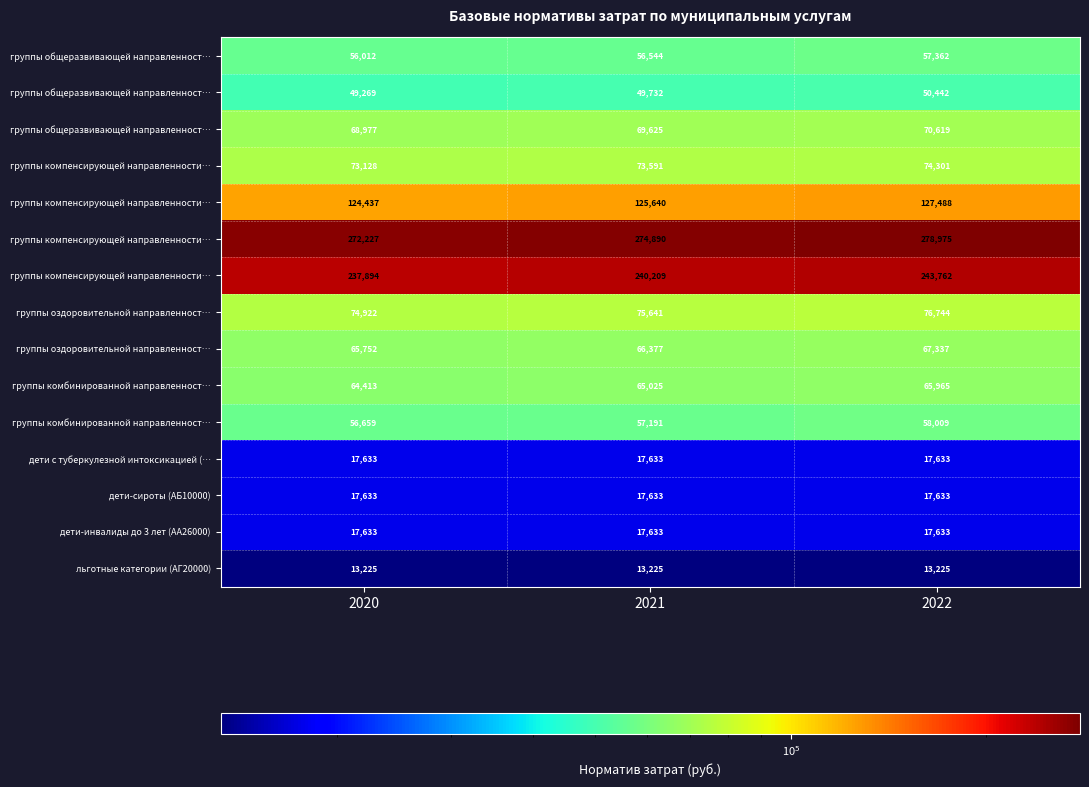

At how many categories does at least one series exceed 161943?

3